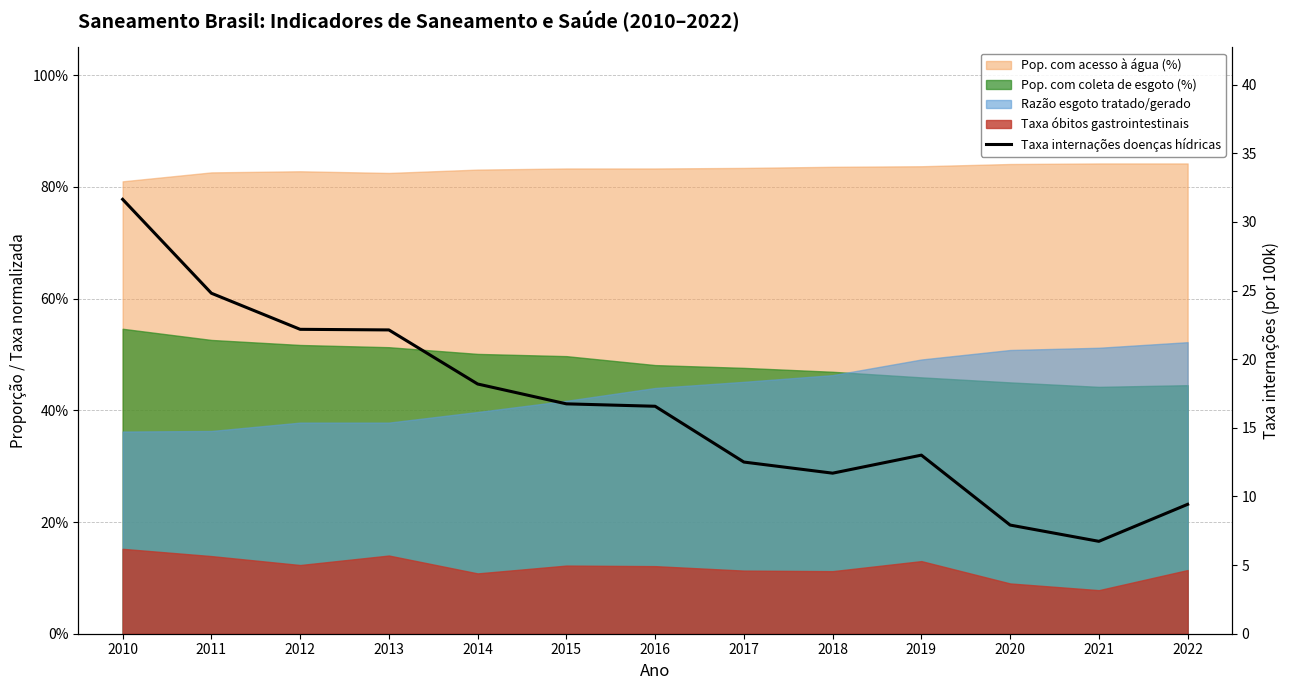

What is the difference between the second highest and minimum values?

18.1